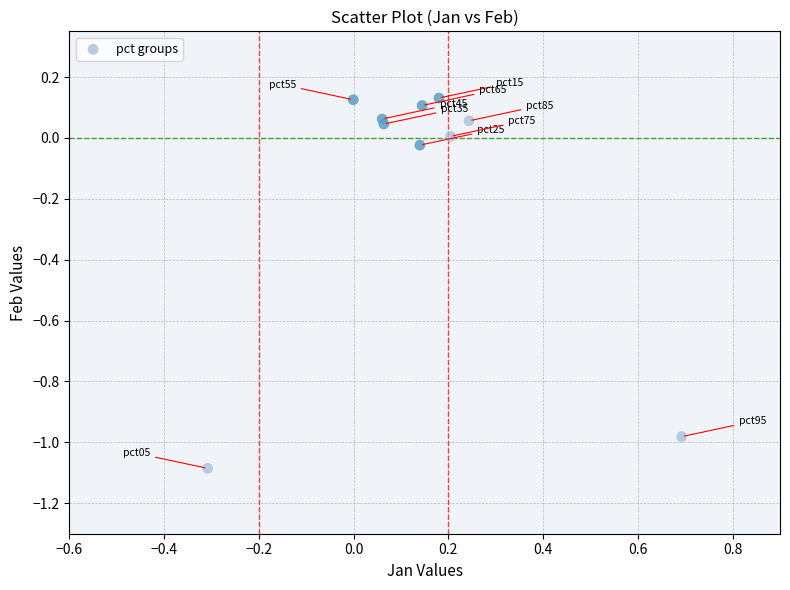

What is the range of X values (max minus min)?

1.0